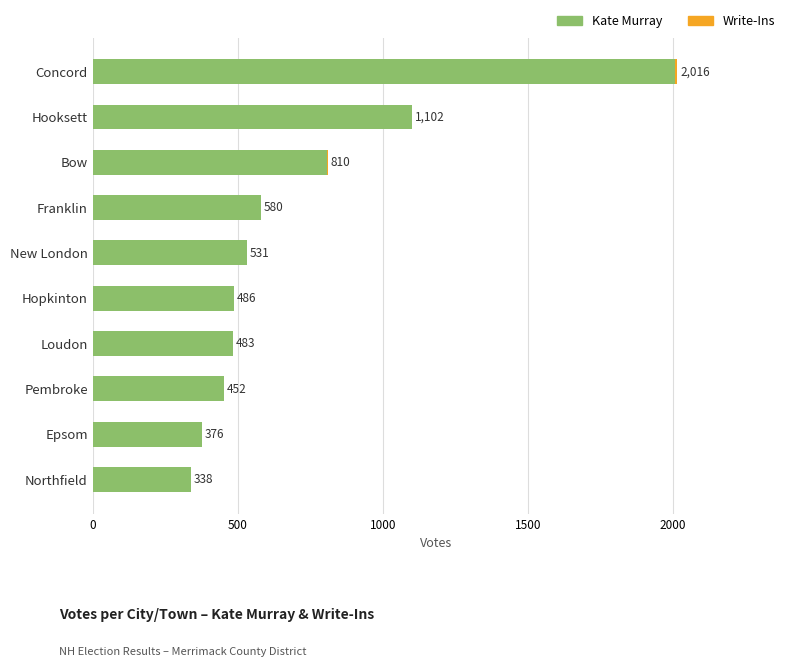

The value of Kate Murray at Epsom is 376. True or false?

True